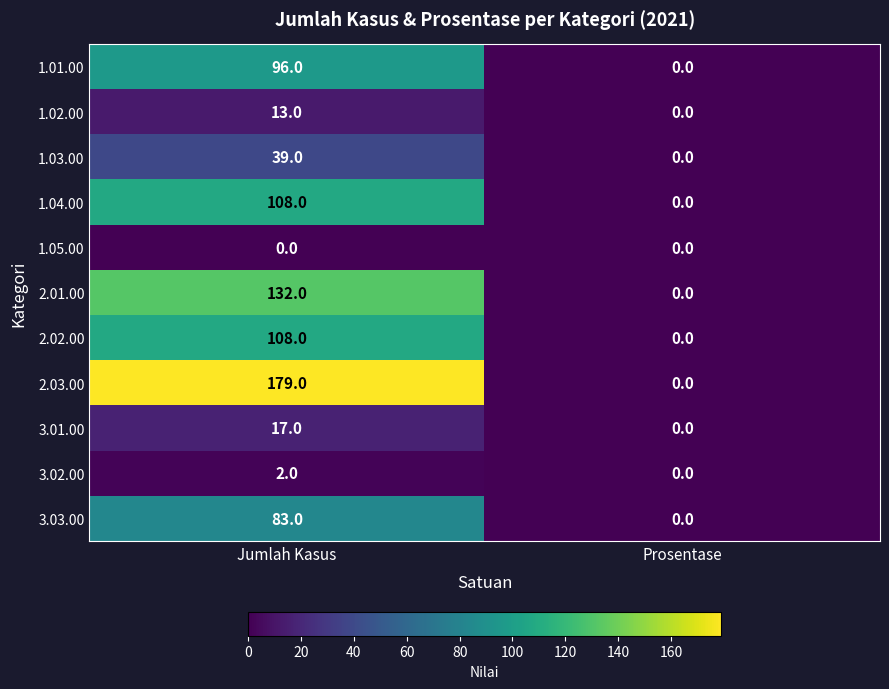

List the labels in order of 1.04.00 value, smallest first.

Prosentase, Jumlah Kasus